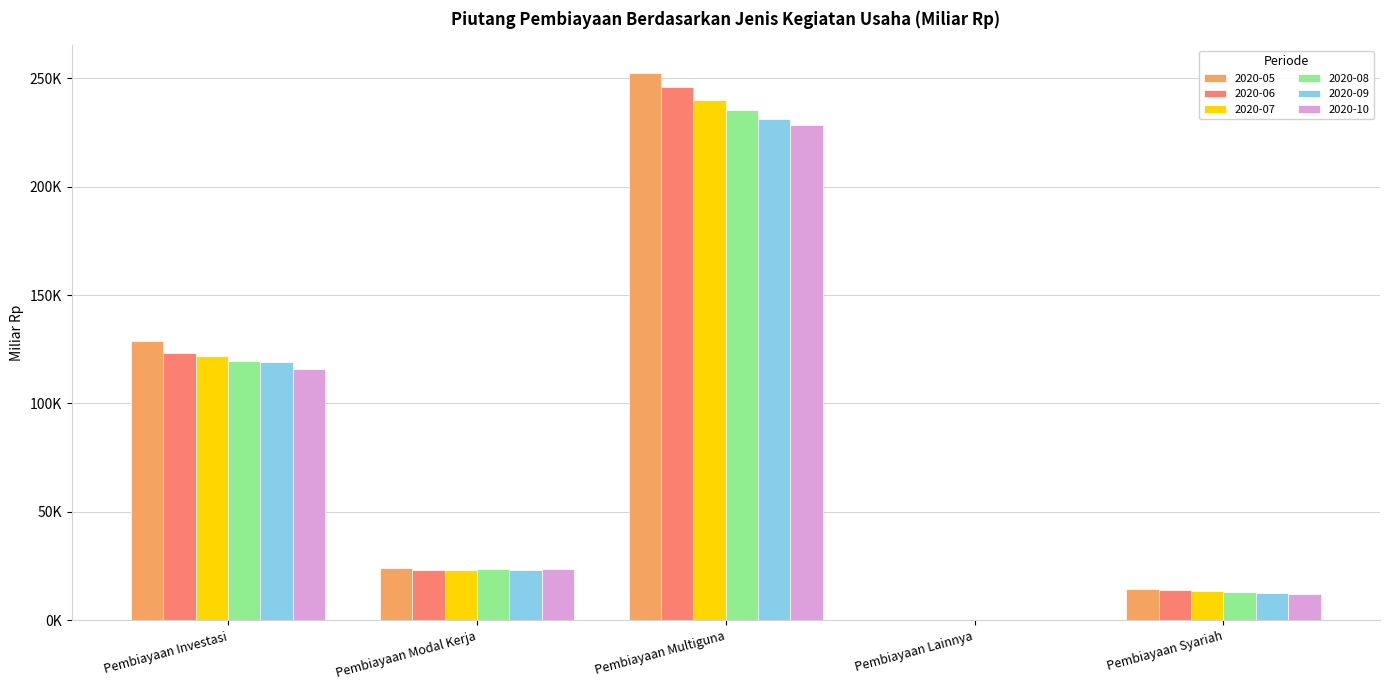

At which label does 2020-10 reach its peak?

Pembiayaan Multiguna